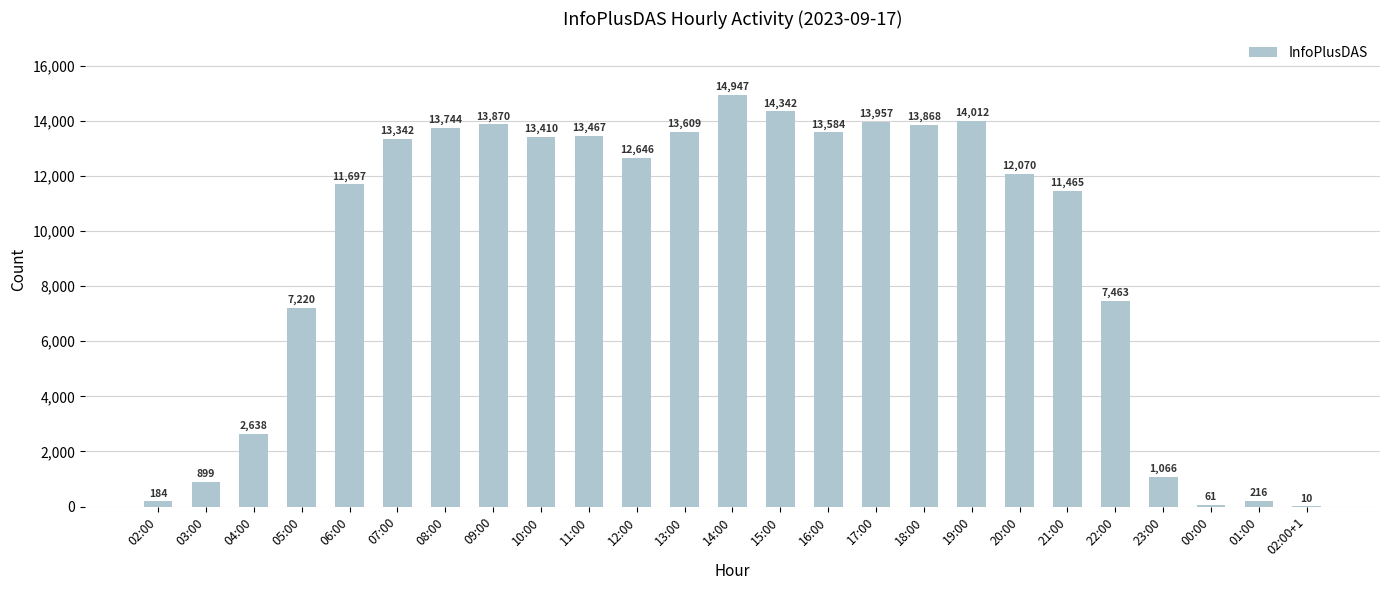

How many series are shown in this chart?

1